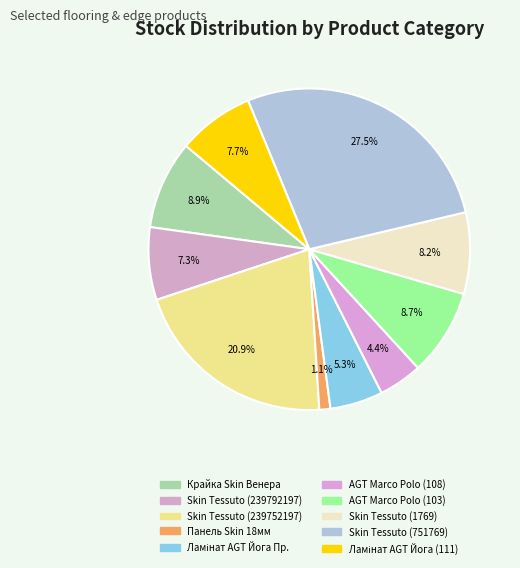

Is there a majority slice in this chart?

No